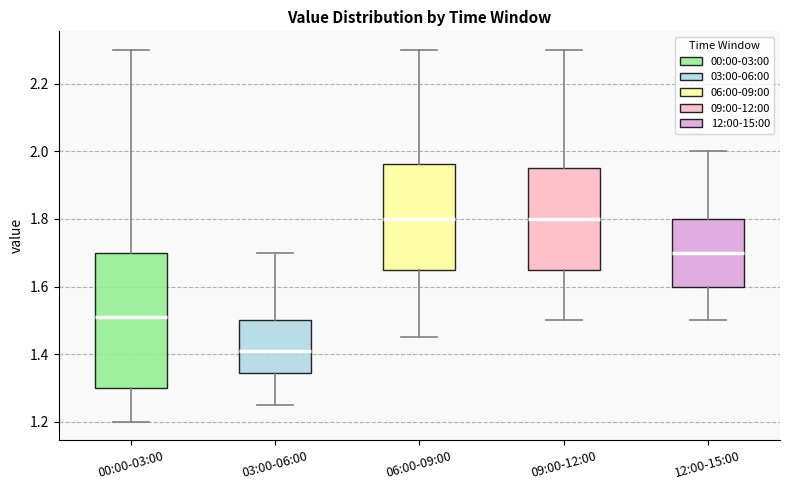

Comparing the boxes themselves (not the whiskers), which one is the tallest?

00:00-03:00